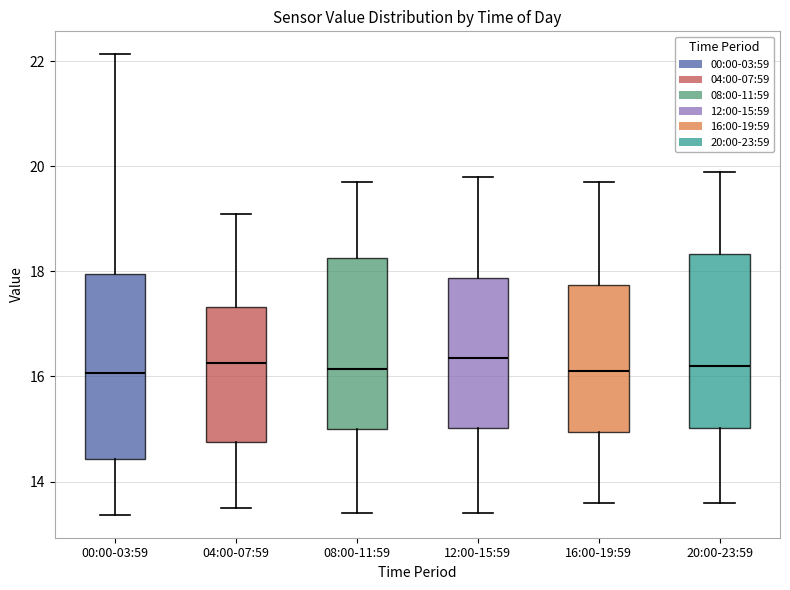

Reading left to right, transcribe this box plot: for each box, give where its median line is, the range the box spans, and where its two whiskers end, as read against the y-axis. The values are not printed on the chart, so give them approximately, as read against the axis.

00:00-03:59: median 16.0, box 14.4 to 18.0, whiskers 13.4 to 22.2
04:00-07:59: median 16.2, box 14.8 to 17.4, whiskers 13.6 to 19.2
08:00-11:59: median 16.2, box 15.0 to 18.2, whiskers 13.4 to 19.8
12:00-15:59: median 16.4, box 15.0 to 17.8, whiskers 13.4 to 19.8
16:00-19:59: median 16.2, box 15.0 to 17.8, whiskers 13.6 to 19.8
20:00-23:59: median 16.2, box 15.0 to 18.4, whiskers 13.6 to 20.0